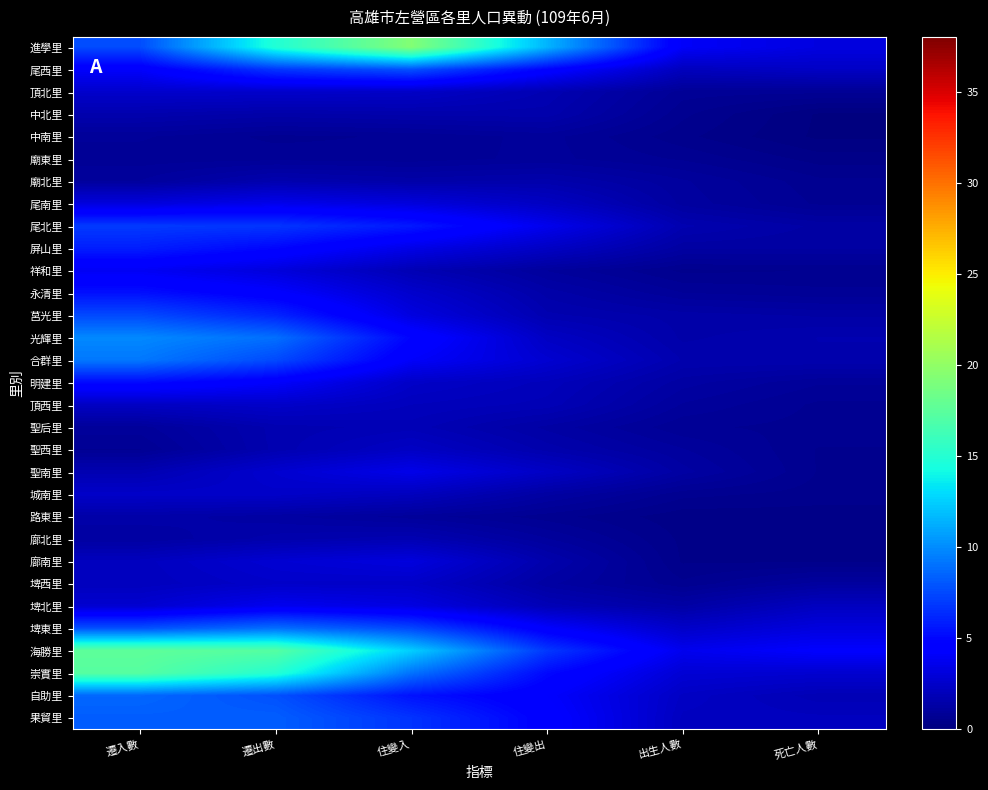

At which category does the chart reach its peak across all series?

住變入